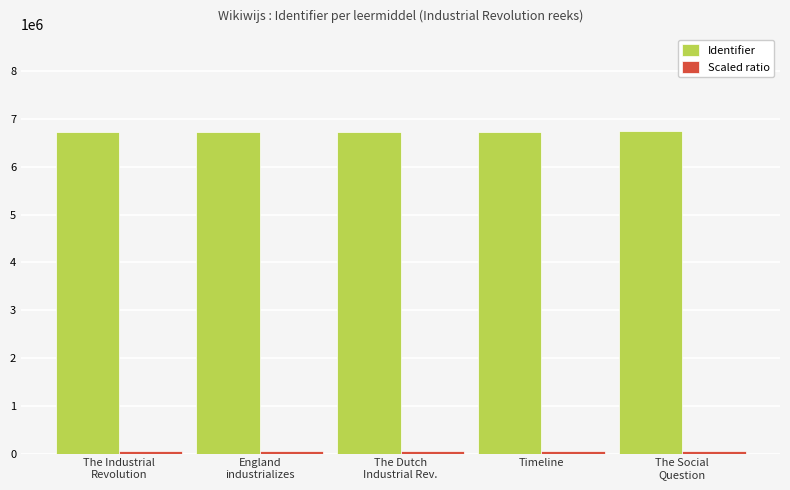

The value of Identifier at Timeline is 6731894.0. True or false?

True